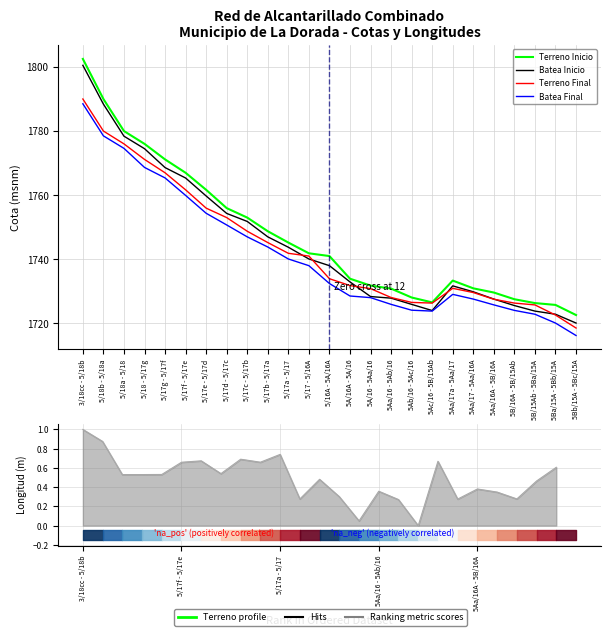

What is the total value across all series at 5/17d - 5/17c?

7014.5